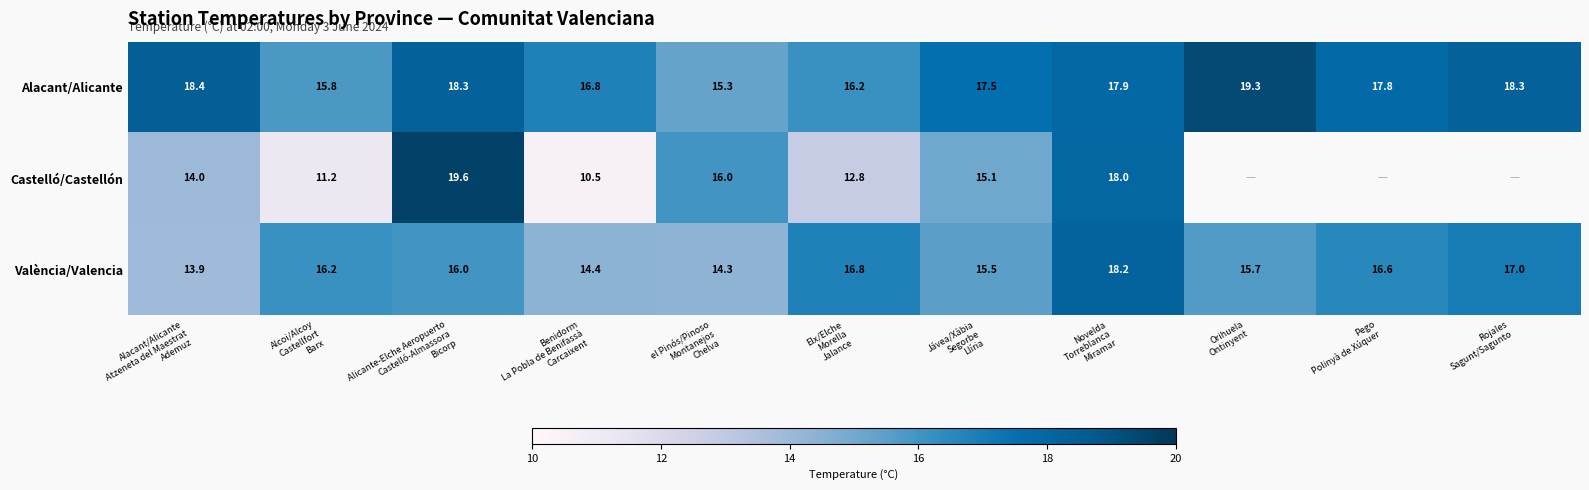

What is the sum of all València/Valencia values?

174.6